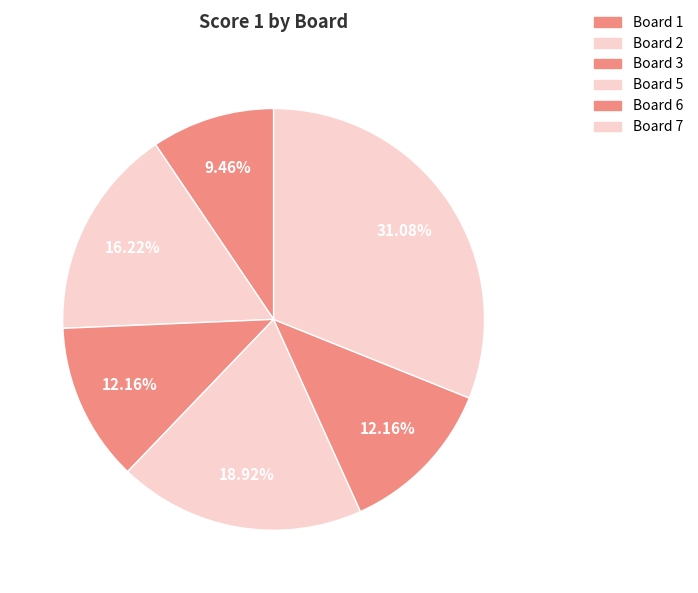

Count the number of slices in the pie.

6